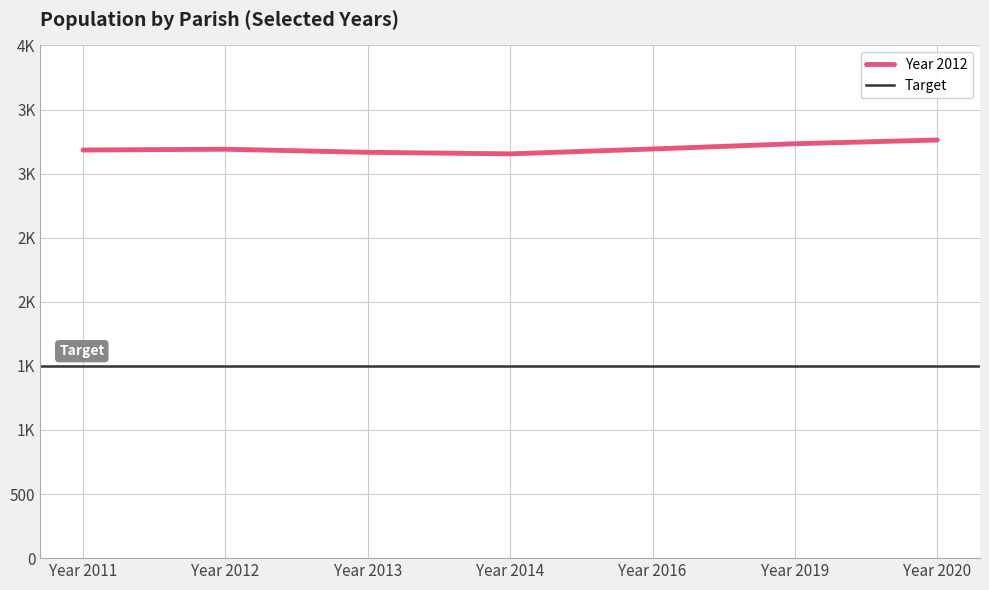

True or false: Year 2019 and Year 2020 cross at least once.

False